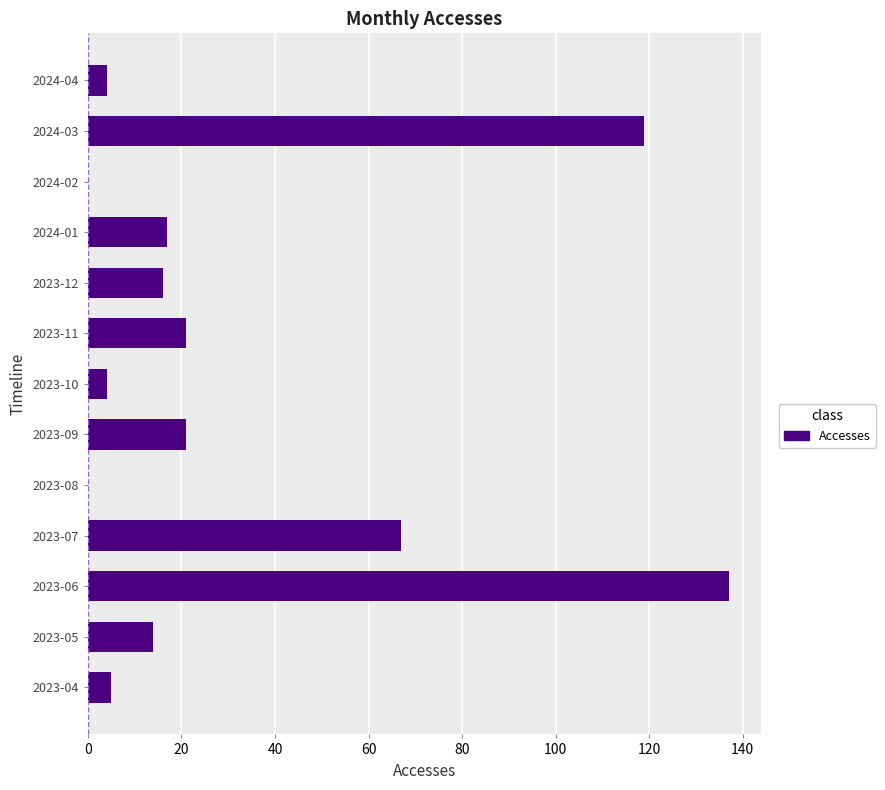

Are the bars horizontal?

Yes